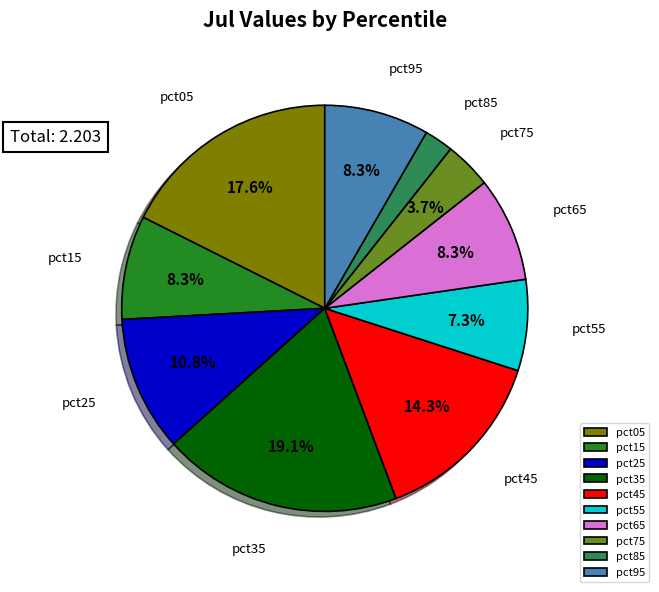

Is pct75 the majority of the pie?

No